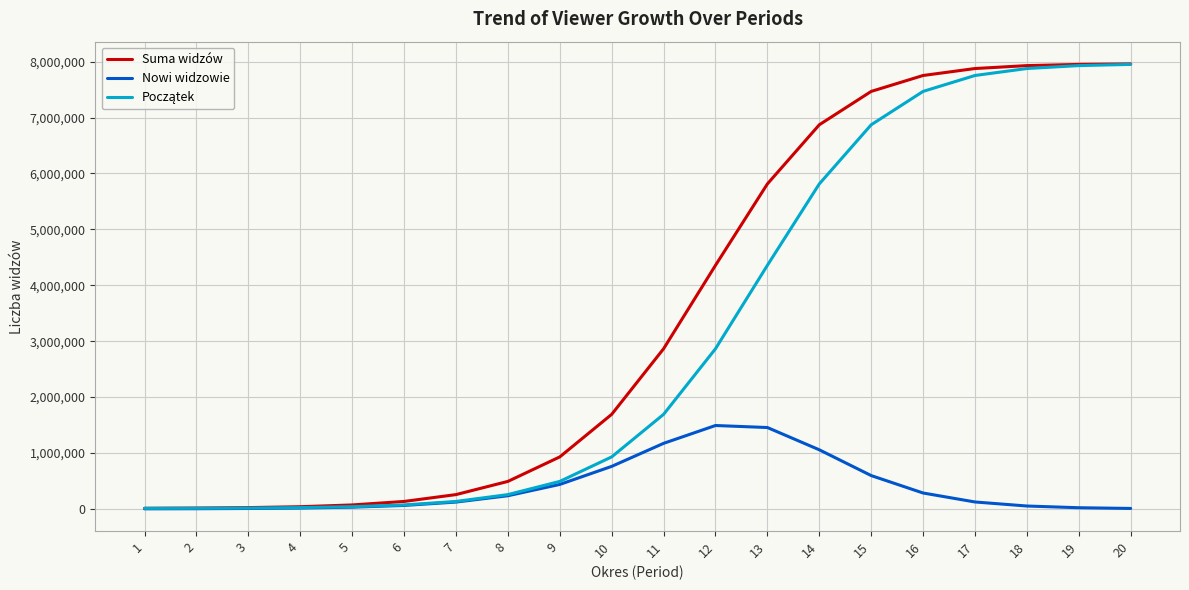

True or false: Nowi widzowie has more than 0 interior local peaks.

True